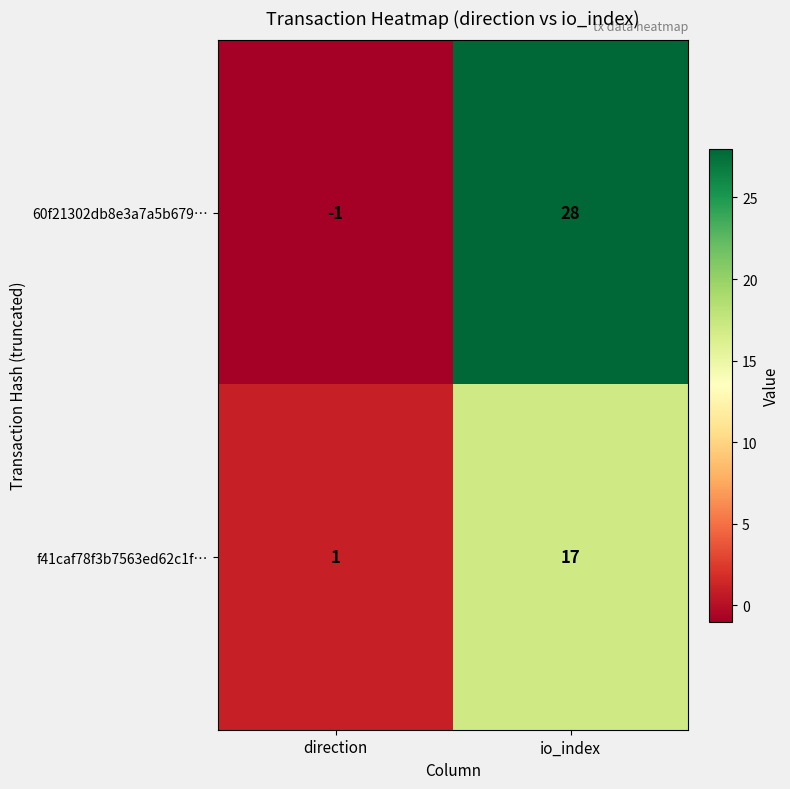

What is the approximate value of 60f21302db8e3a7a5b679… at io_index?

28